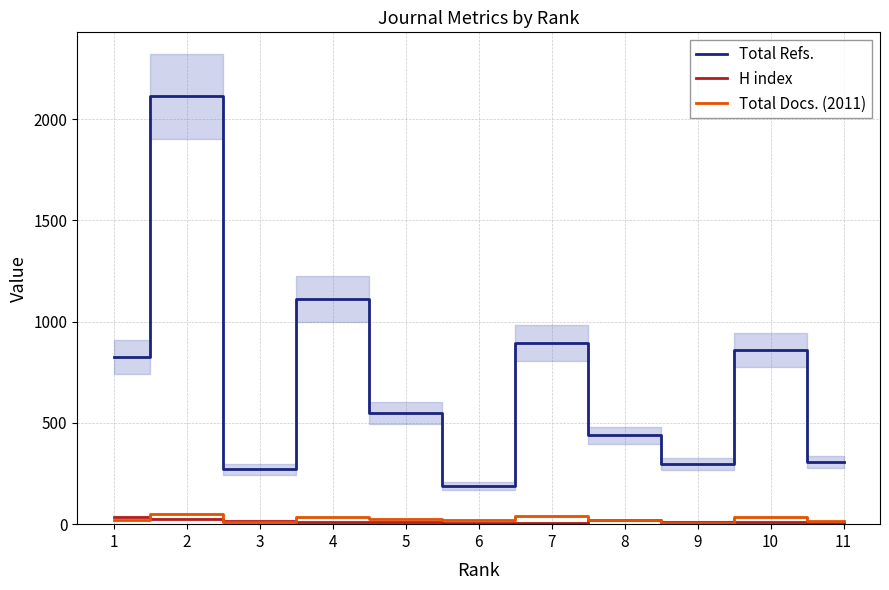

How many data points in Total Docs. (2011) are above 23?

5